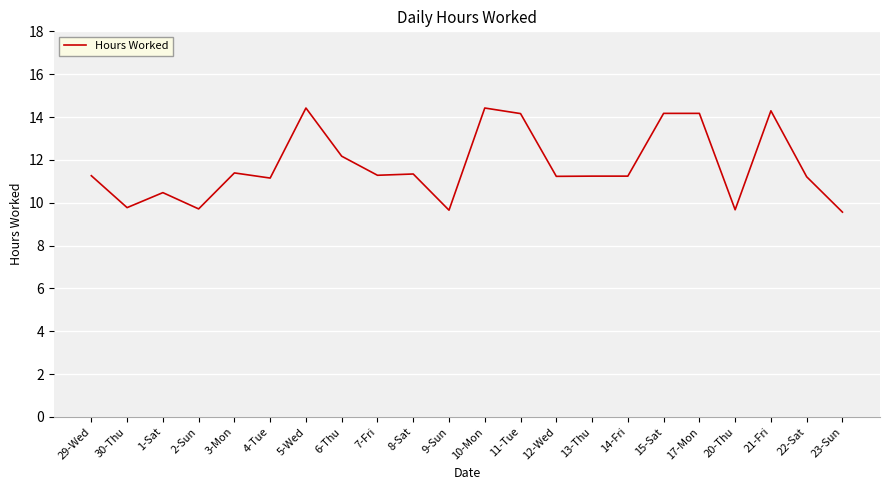

What is the difference between the values at 8-Sat and 23-Sun?

1.8